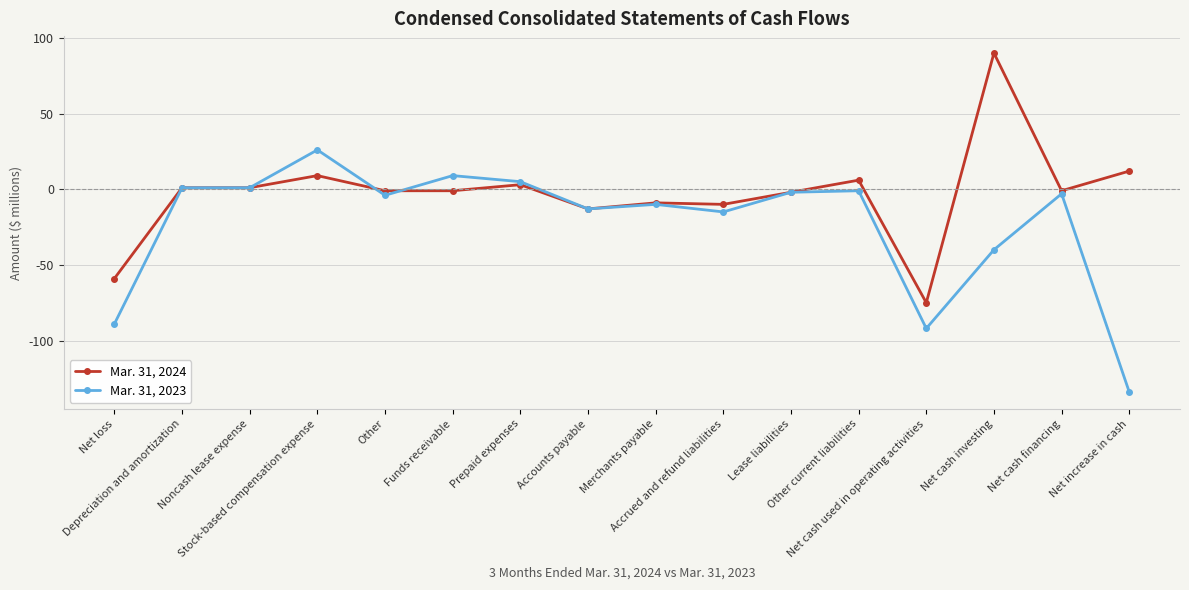

Which category has the lowest value in the Mar. 31, 2023 series?

Net increase in cash